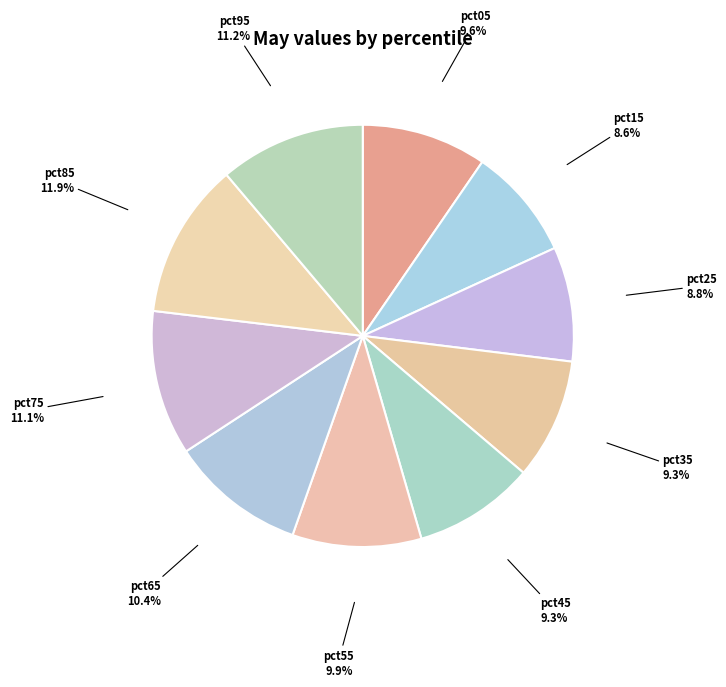

How many slices are in this pie chart?

10